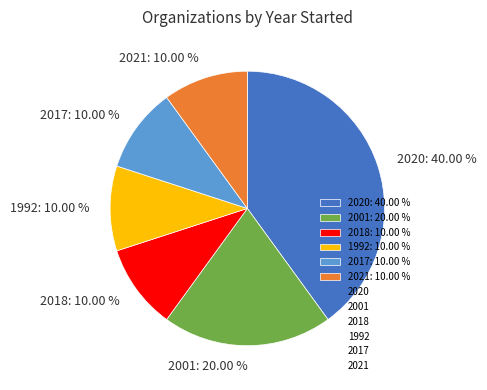

Combined, do 1992: 10.00 % and 2001: 20.00 % account for over 50%?

No